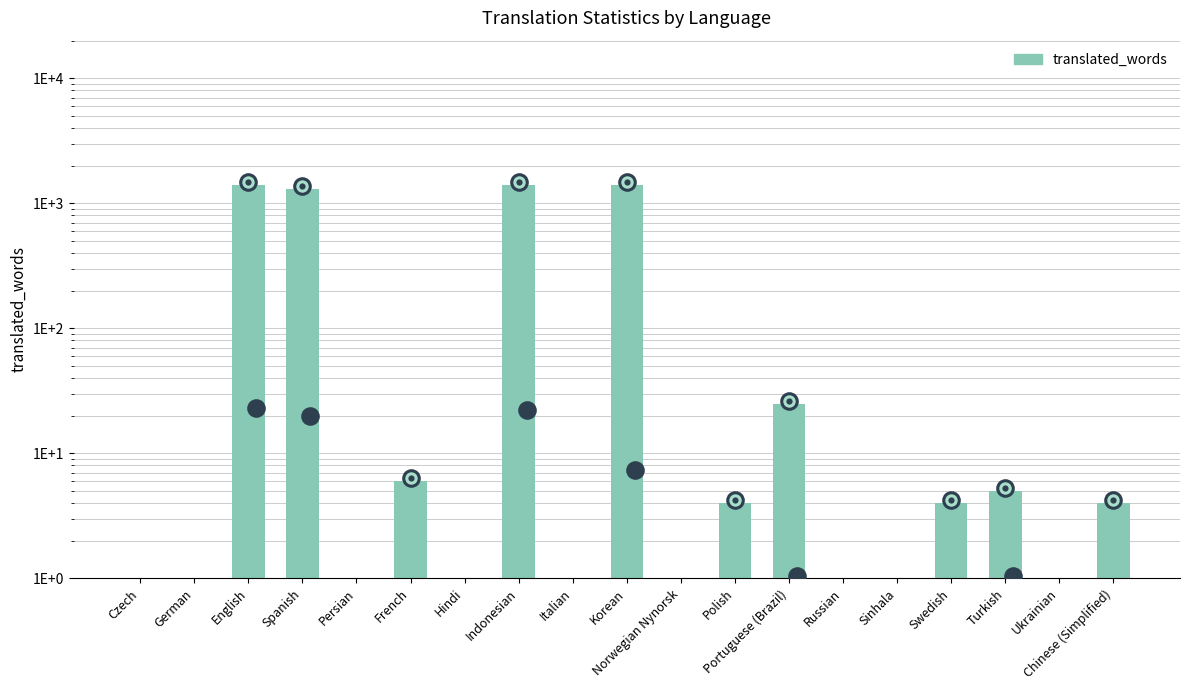

Which has a higher value, Hindi or Italian?

Hindi